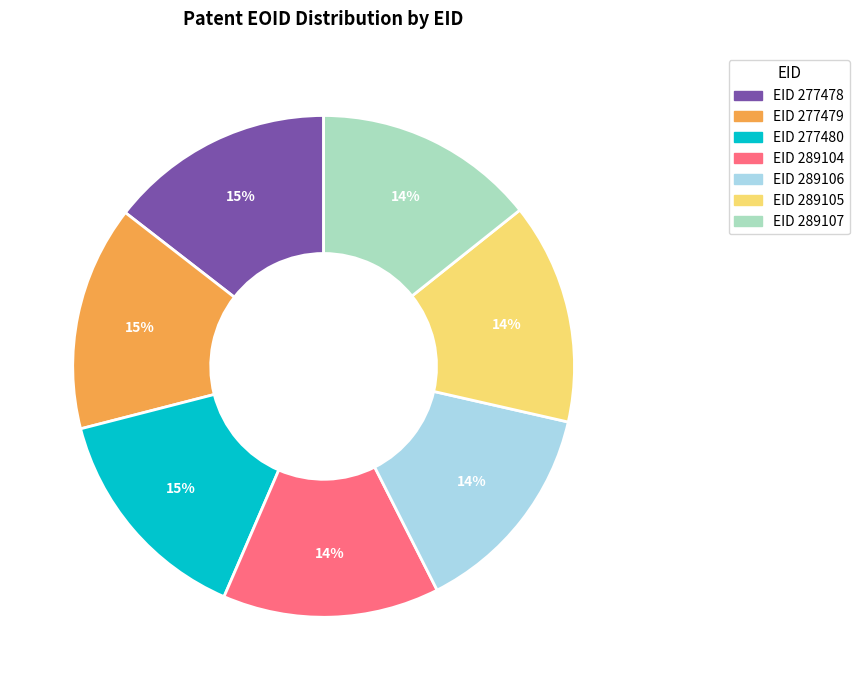

To the nearest percent, what is the average slice percentage?

14%